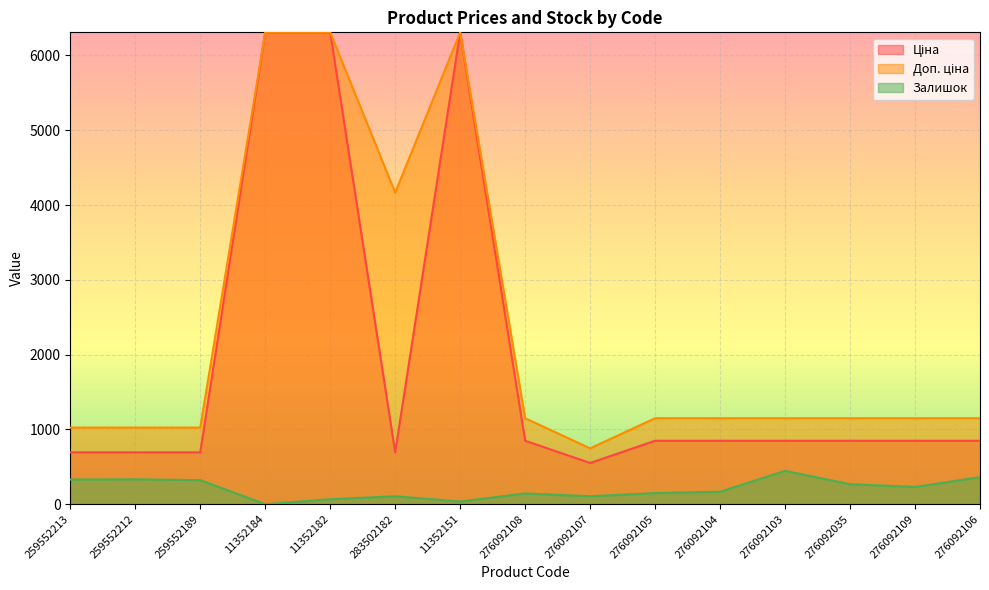

What is the value of the Залишок point at the 3rd from the left?

322.0